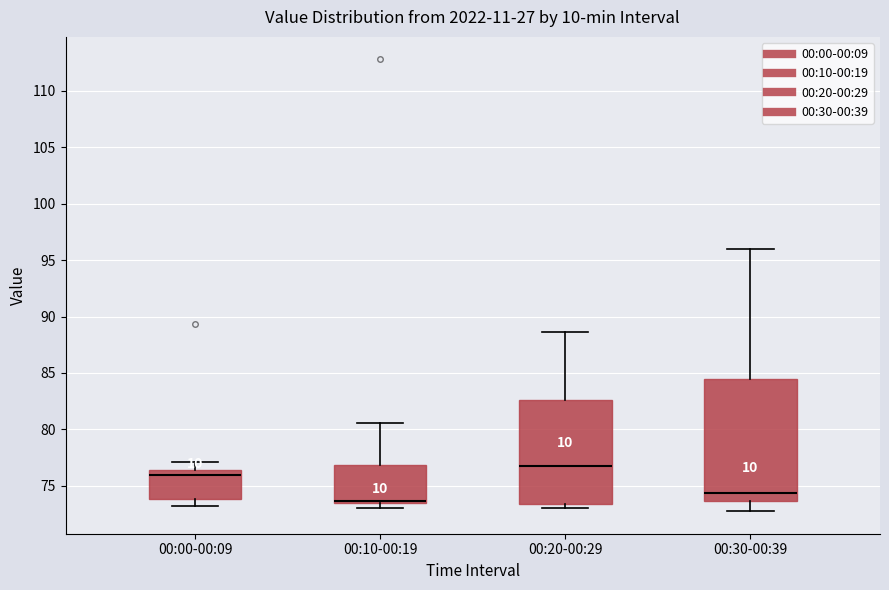

Comparing the boxes themselves (not the whiskers), which one is the tallest?

00:30-00:39